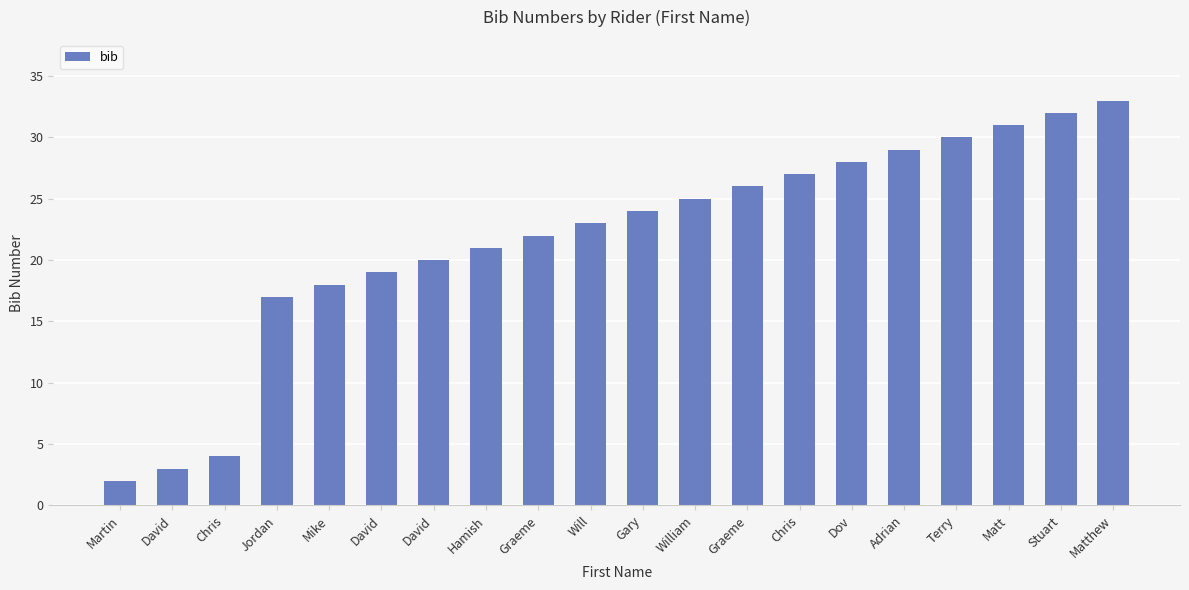

What is the change in value from Jordan to Dov?

+11